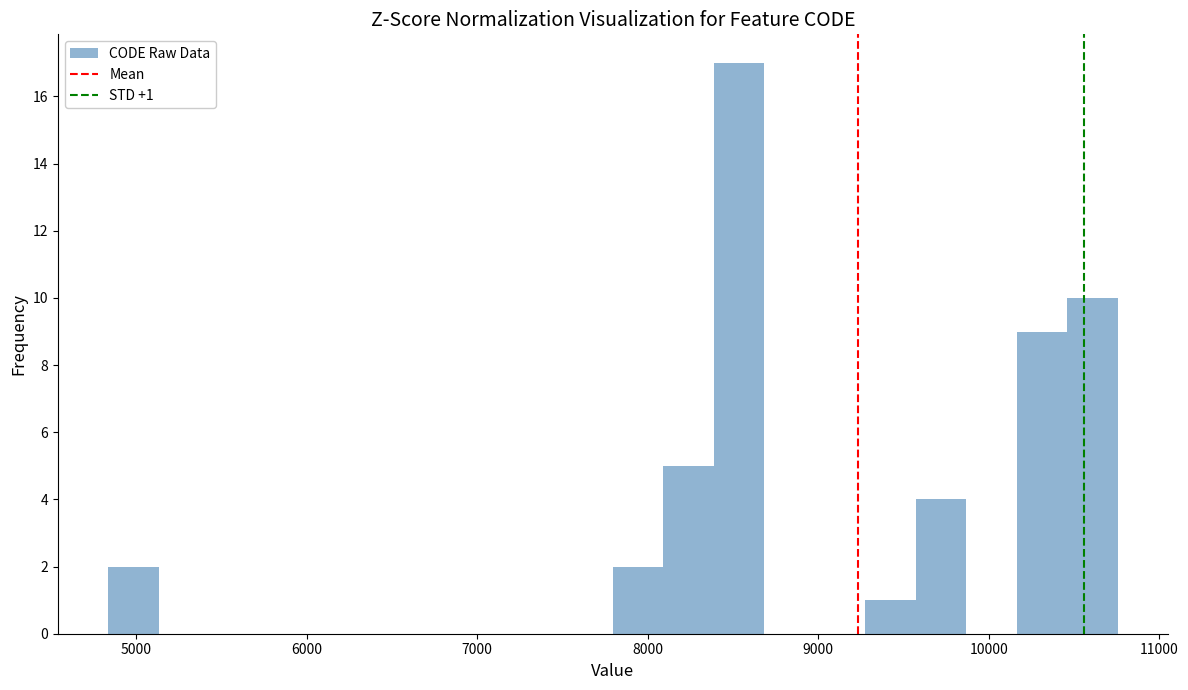

Read against the x-axis, roughly where is the centre of the tallest bar?

8500